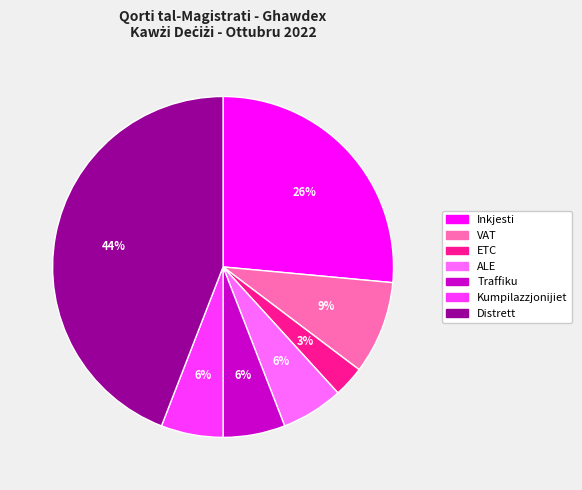

To the nearest percent, what percentage of the pie is Traffiku?

6%